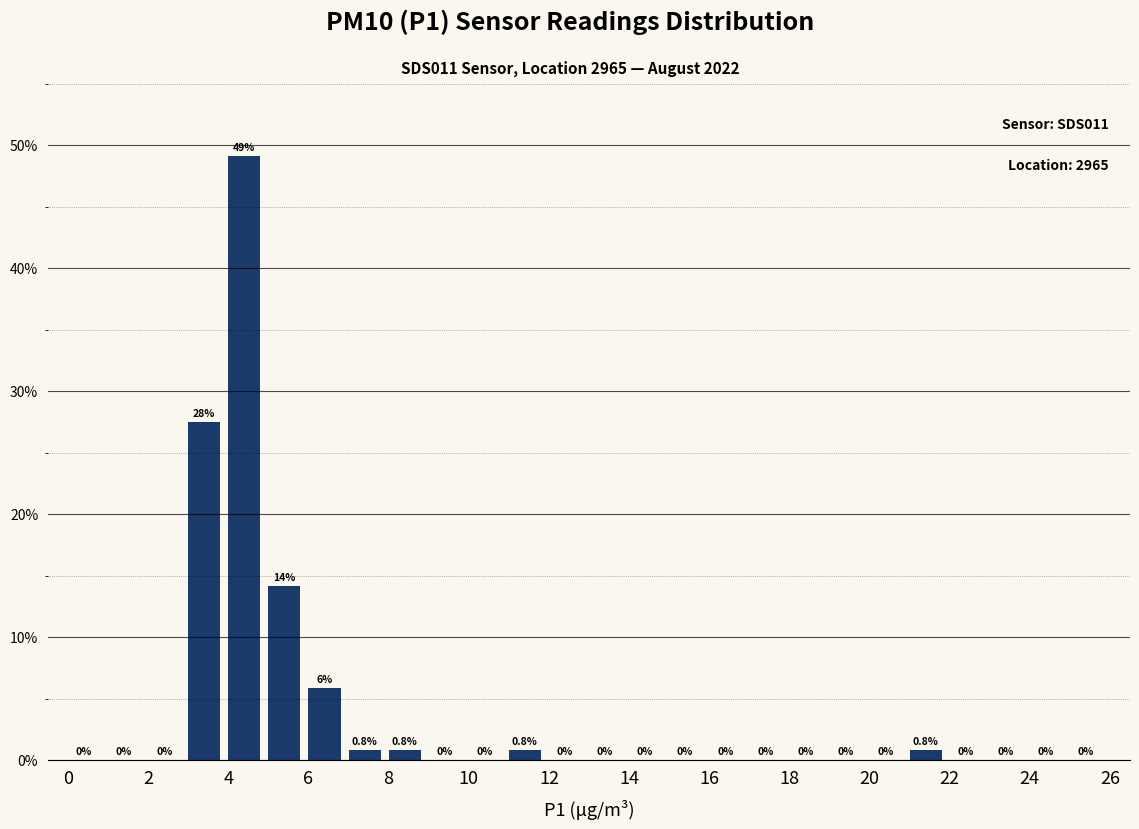

Over which range of the x-axis is the bar tallest?

4 to 5